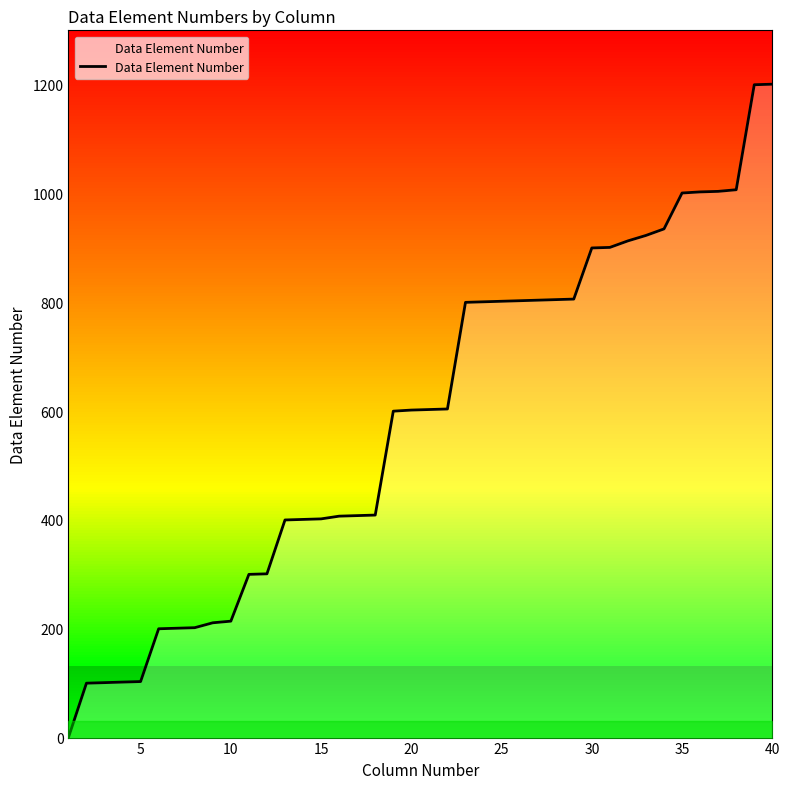

At which label does the data first exceed 603?

21